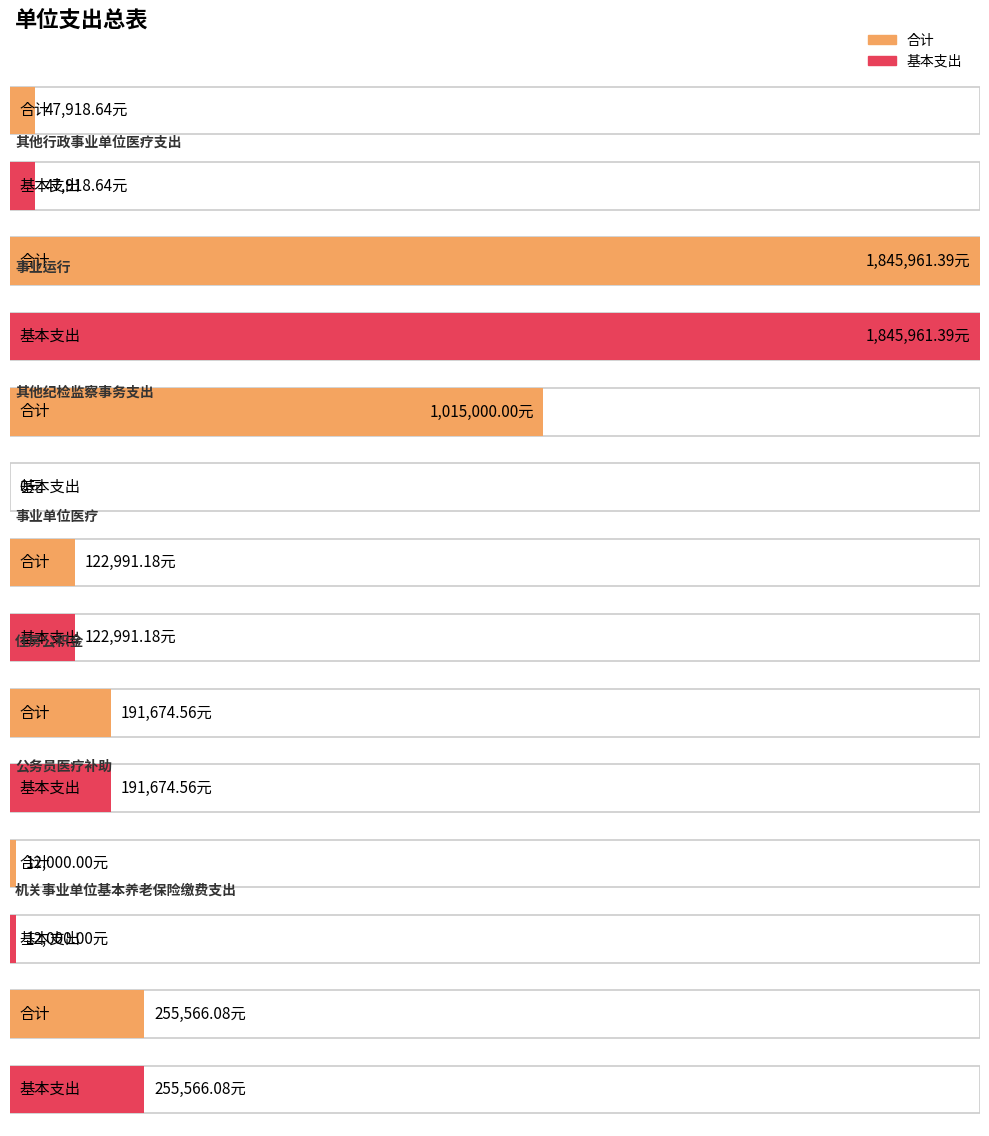

Reading right to left, transcribe all the data shown in this chart.

合计: 255566.1	12000.0	191674.6	122991.2	1015000.0	1845961.4	47918.6
基本支出: 255566.1	12000.0	191674.6	122991.2	0.0	1845961.4	47918.6